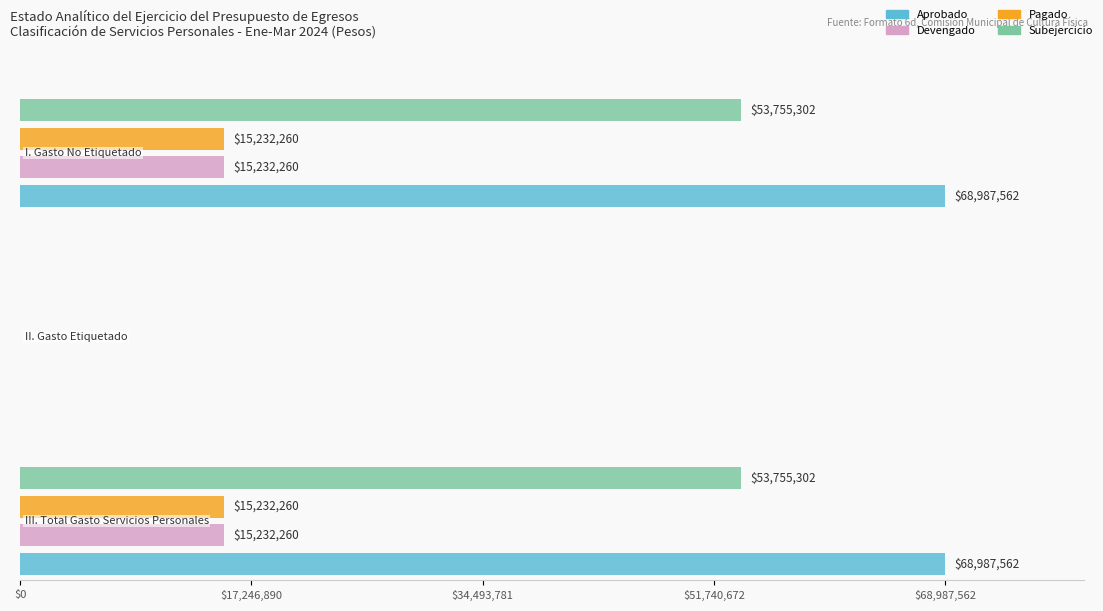

Is the value of Devengado at I. Gasto No Etiquetado greater than the value of Subejercicio at III. Total Gasto Servicios Personales?

No